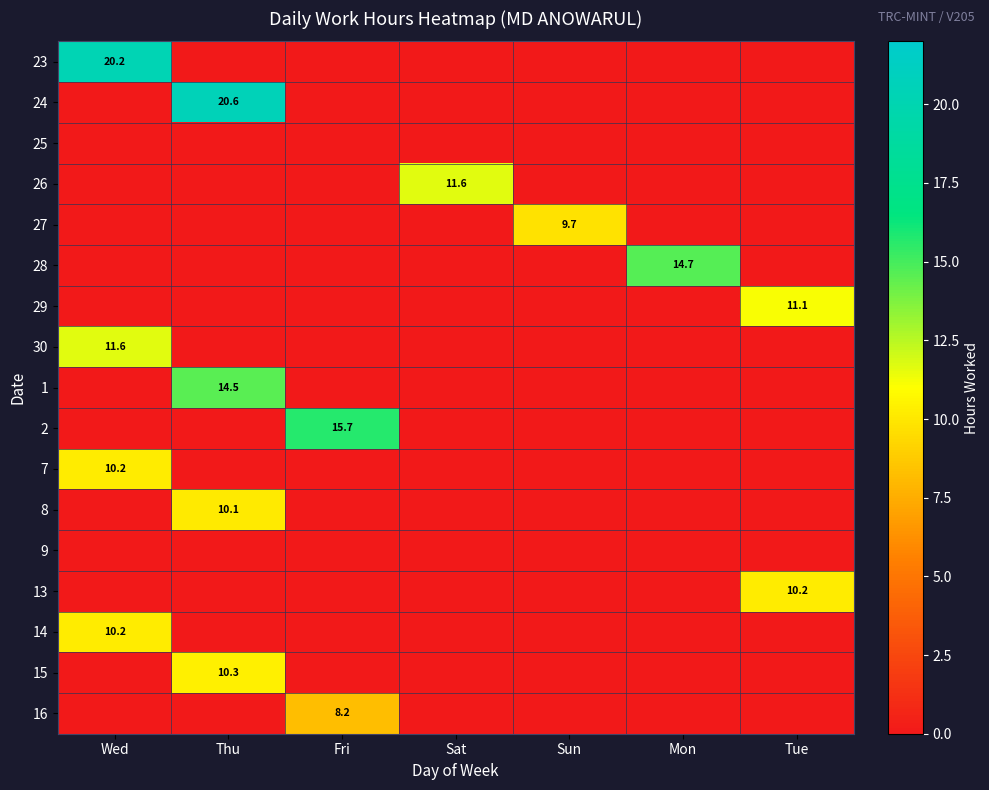

The value of 27 at Sun is 15.2. True or false?

False